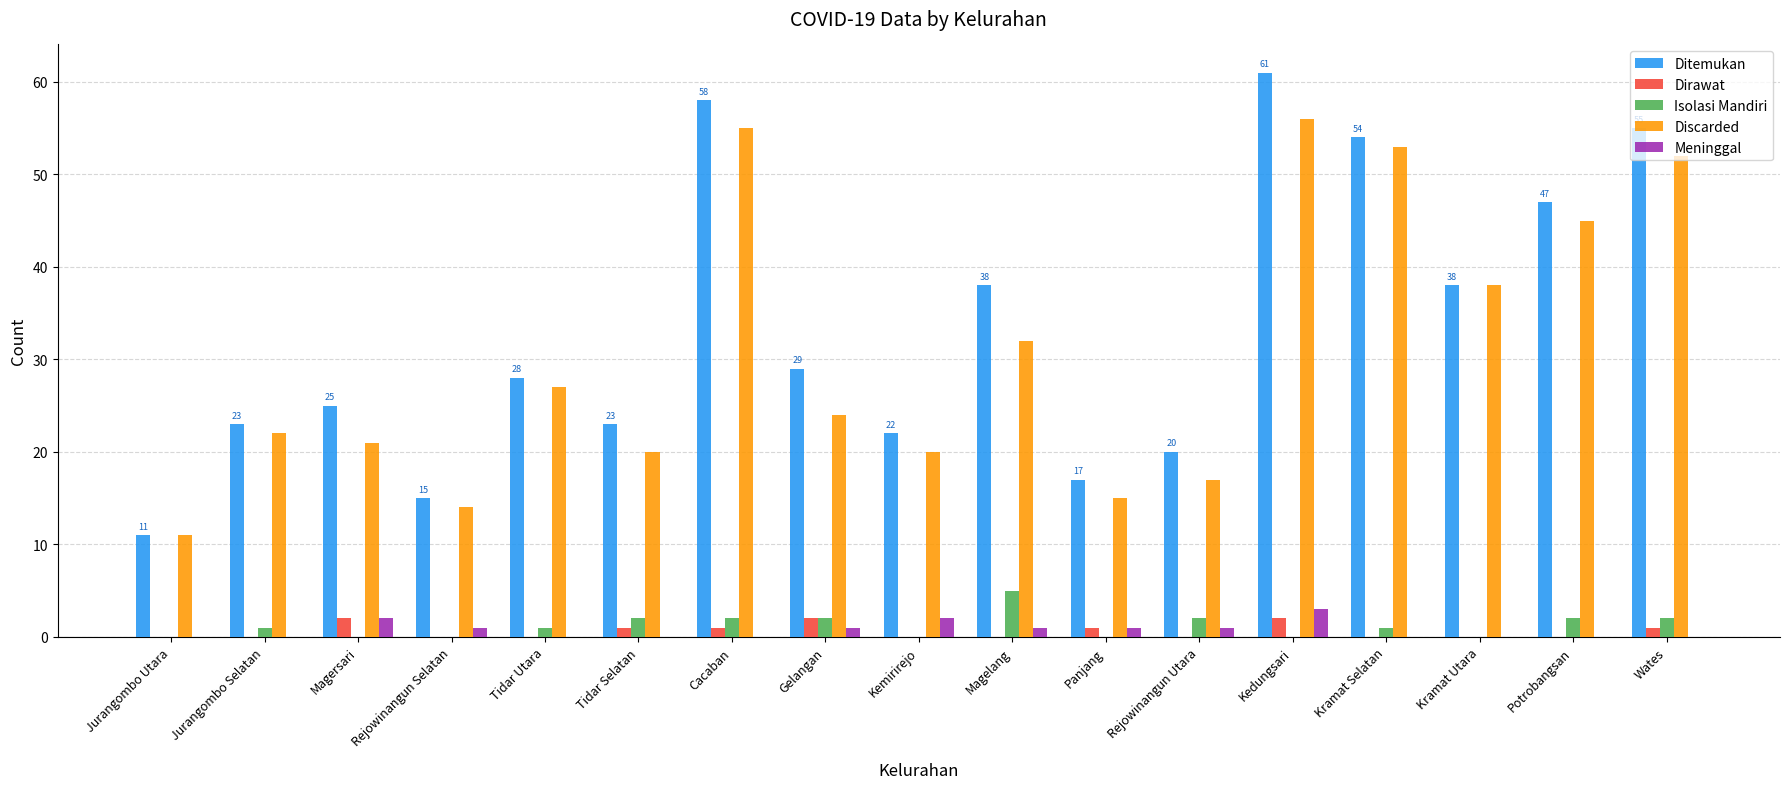

At which category is the sum across all series the highest?

Kedungsari